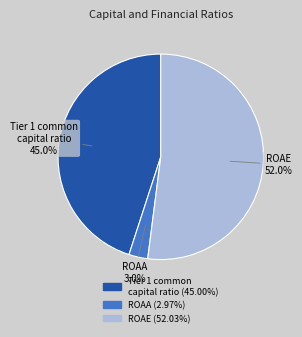

How many slices are in this pie chart?

3